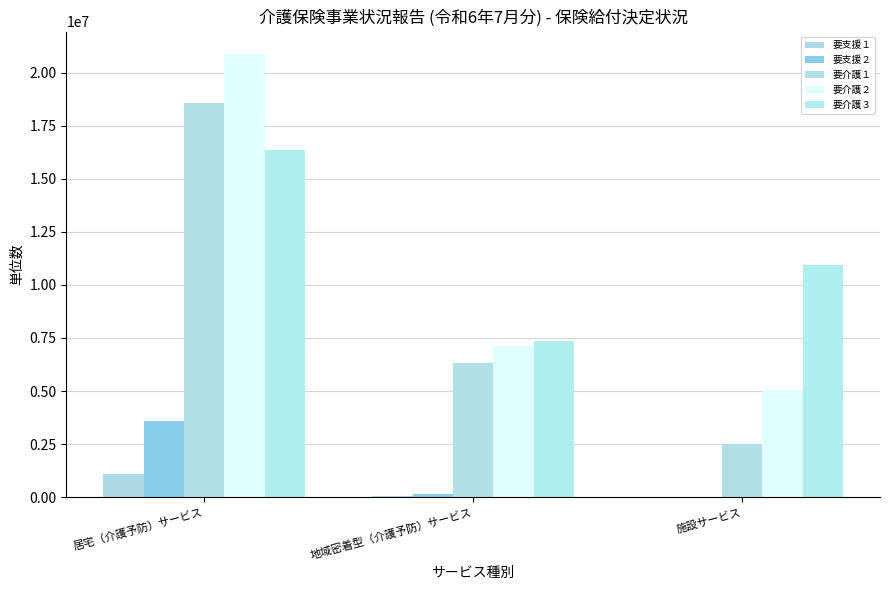

Where is 要介護２ nearest to the value 12977714?

地域密着型（介護予防）サービス